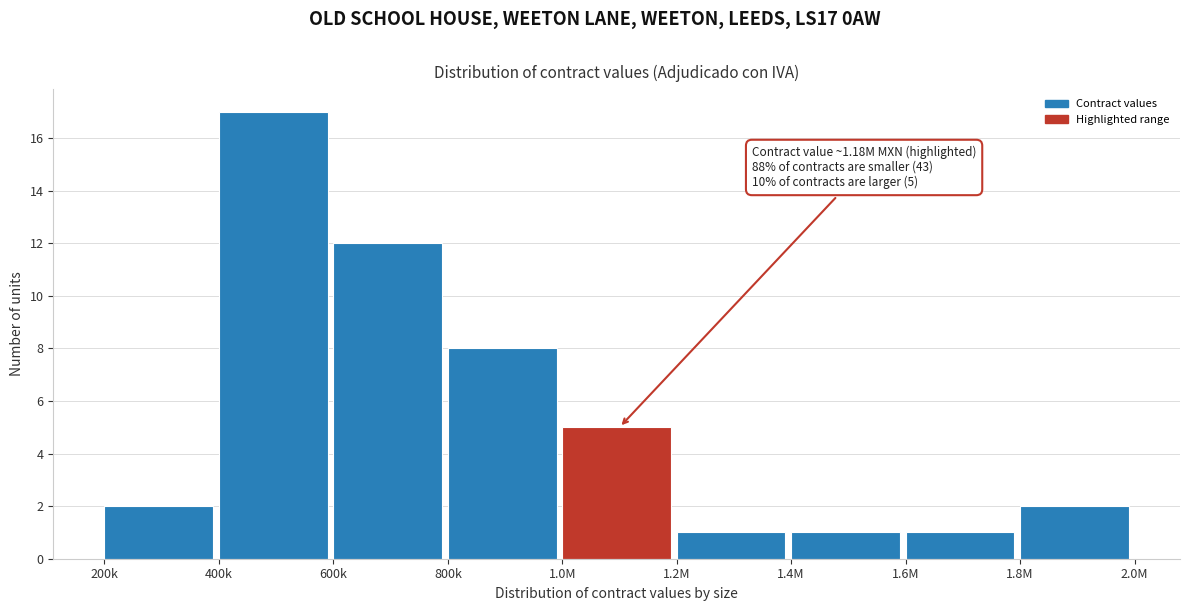

Reading left to right, list all the values displayed in this chart.

200k=2	400k=17	600k=12	800k=8	1.0M=5	1.2M=1	1.4M=1	1.6M=1	1.8M=2